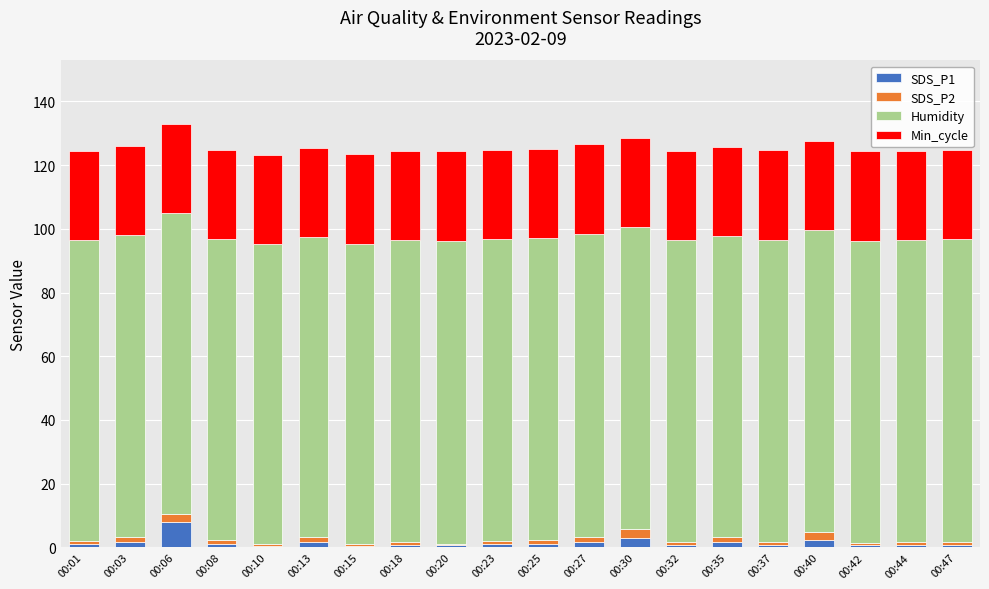

What is the highest value of the SDS_P1 series?

7.9